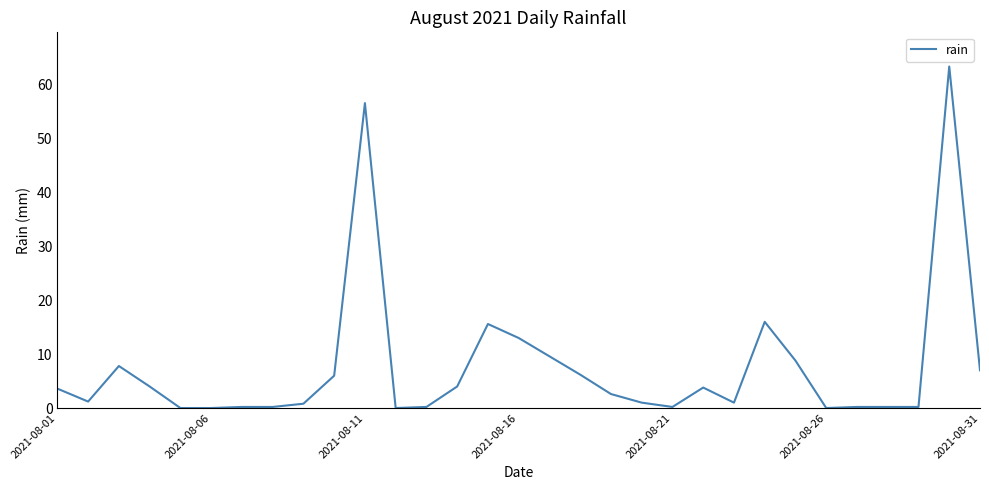

Does the chart have visible grid lines?

No